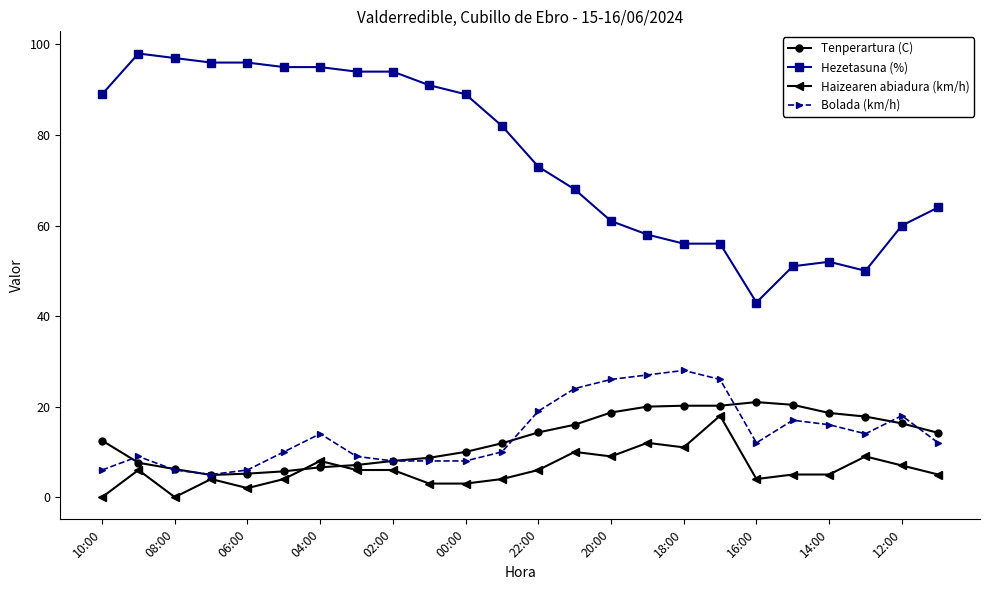

What is the value of the Haizearen abiadura (km/h) point at the 8th from the left?

6.0